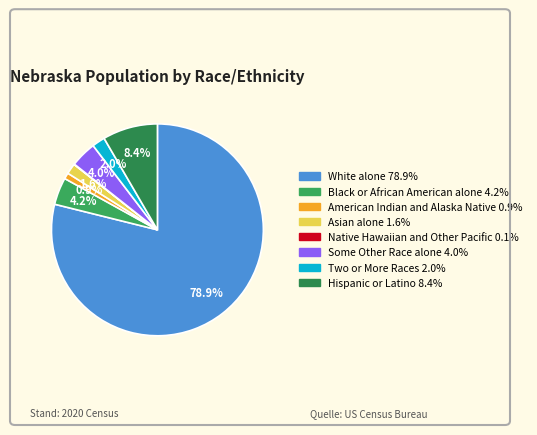

How many segments does this pie chart have?

8